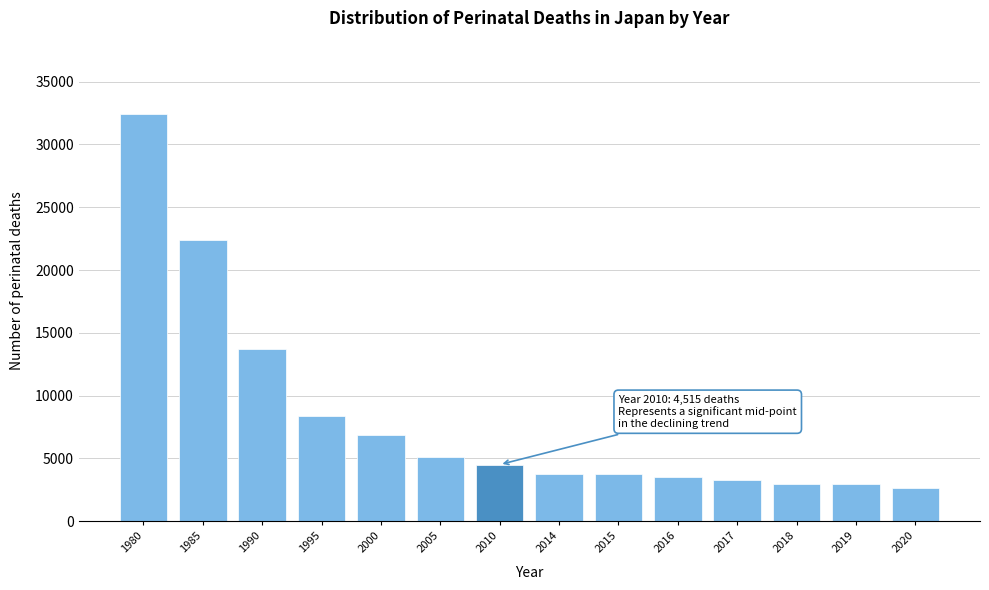

Where is the data nearest to the value 17543?

1990